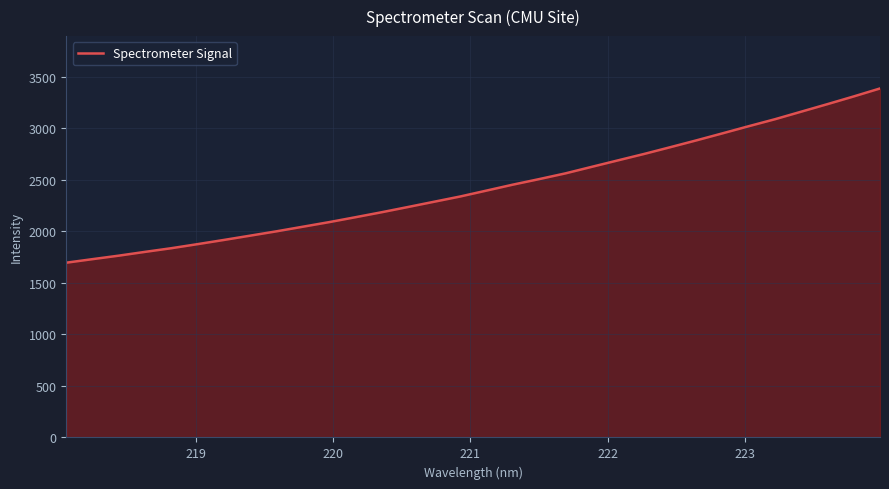

What is the minimum value shown in the chart?

1695.0